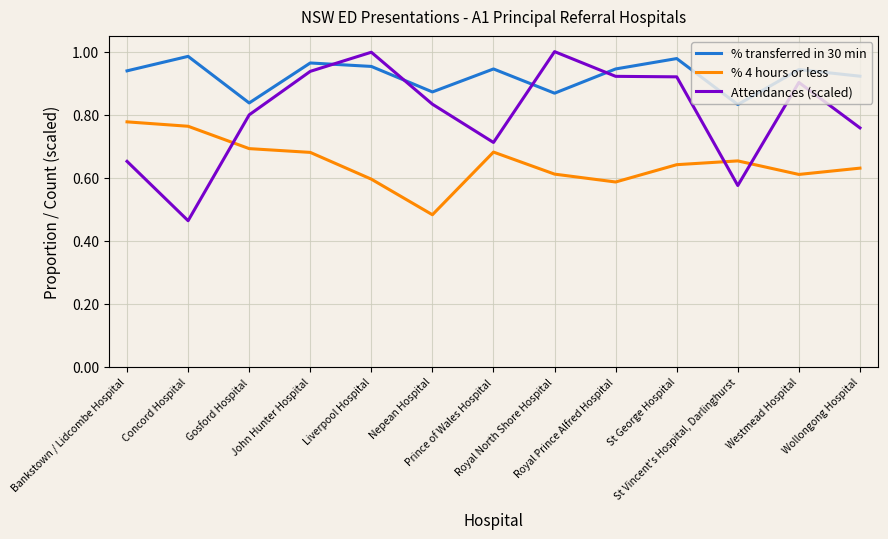

Does the chart have visible grid lines?

Yes